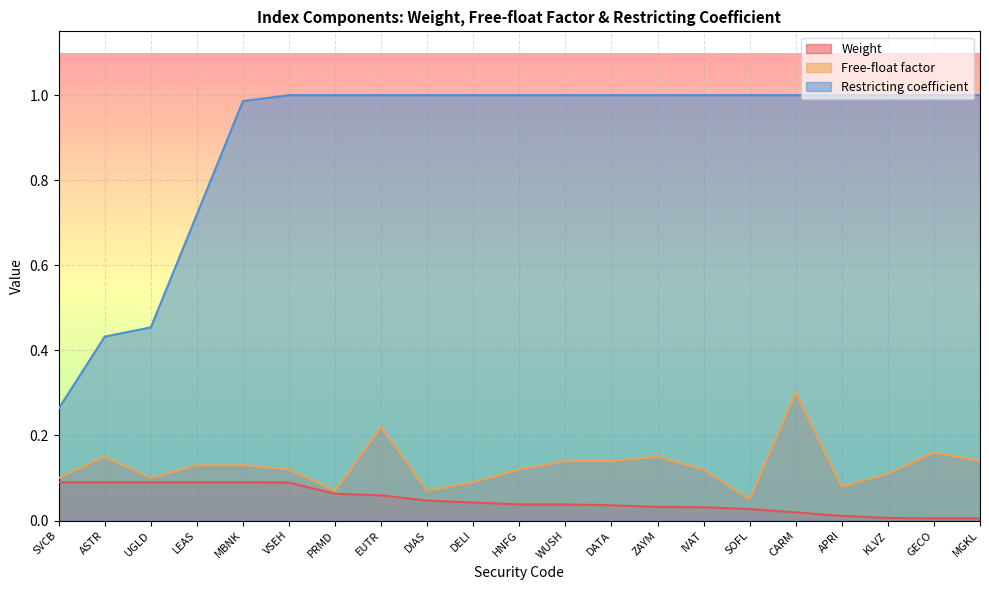

What is the difference between the maximum and minimum values in the Restricting coefficient series?

0.7